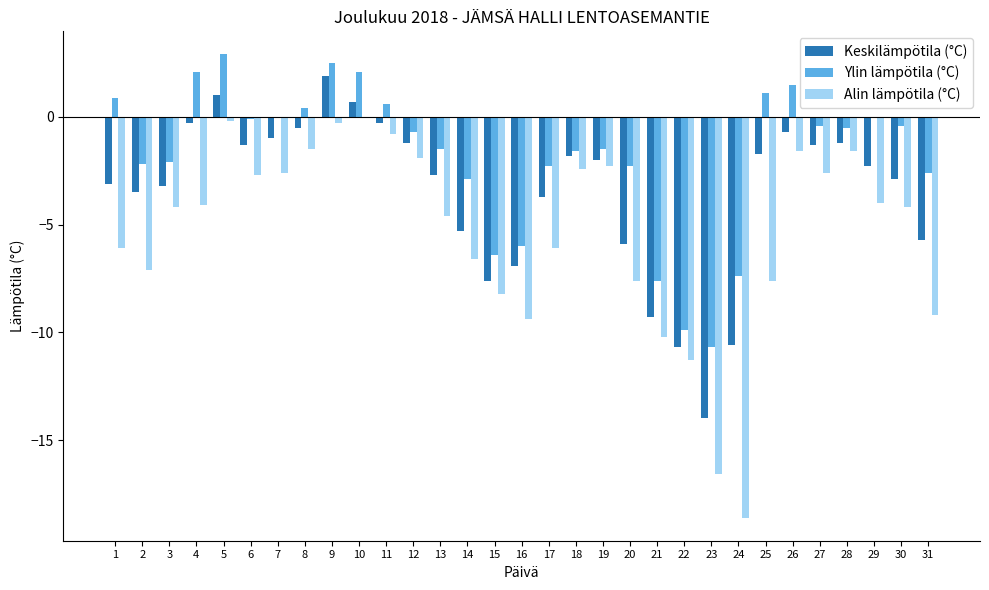

Which category has the highest value in the Alin lämpötila (°C) series?

10